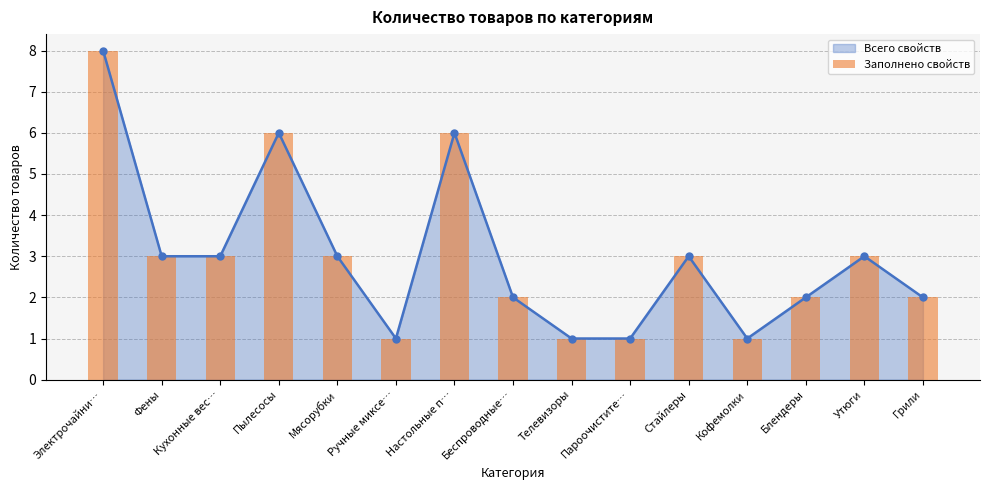

Rank the categories by value from highest to lowest.

Электрочайни…, Пылесосы, Настольные п…, Фены, Кухонные вес…, Мясорубки, Стайлеры, Утюги, Беспроводные…, Блендеры, Грили, Ручные миксе…, Телевизоры, Пароочистите…, Кофемолки